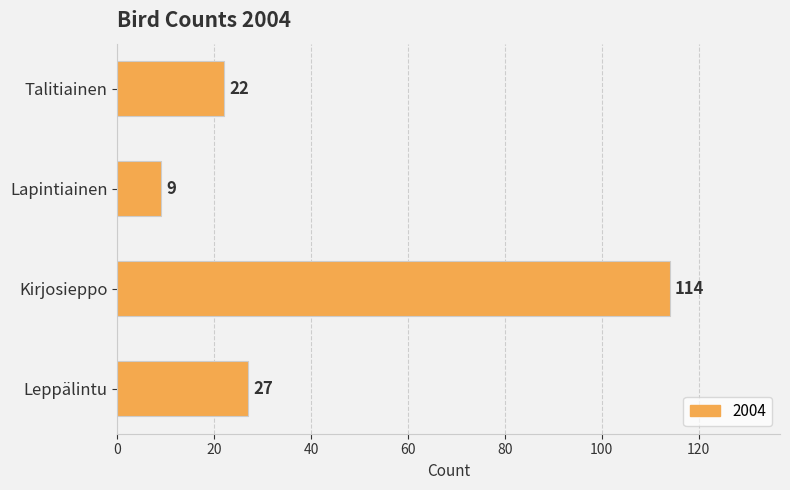

Rank the categories by value from lowest to highest.

Lapintiainen, Talitiainen, Leppälintu, Kirjosieppo